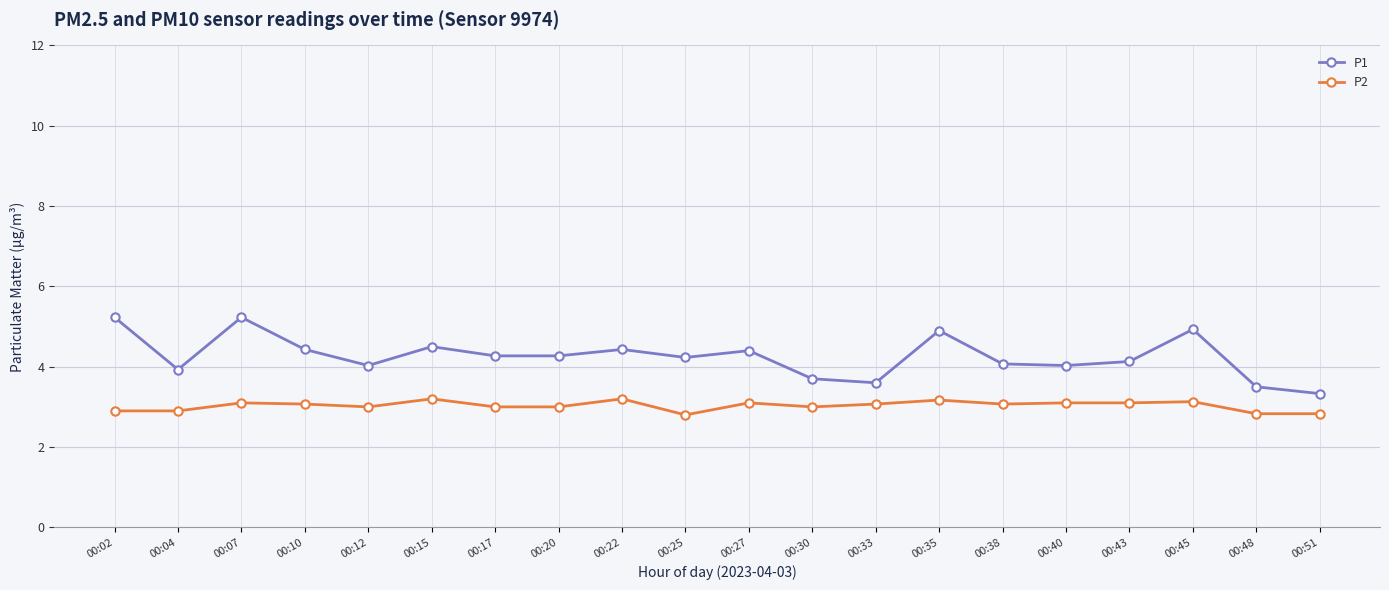

What are all the series names shown in the legend?

P1, P2